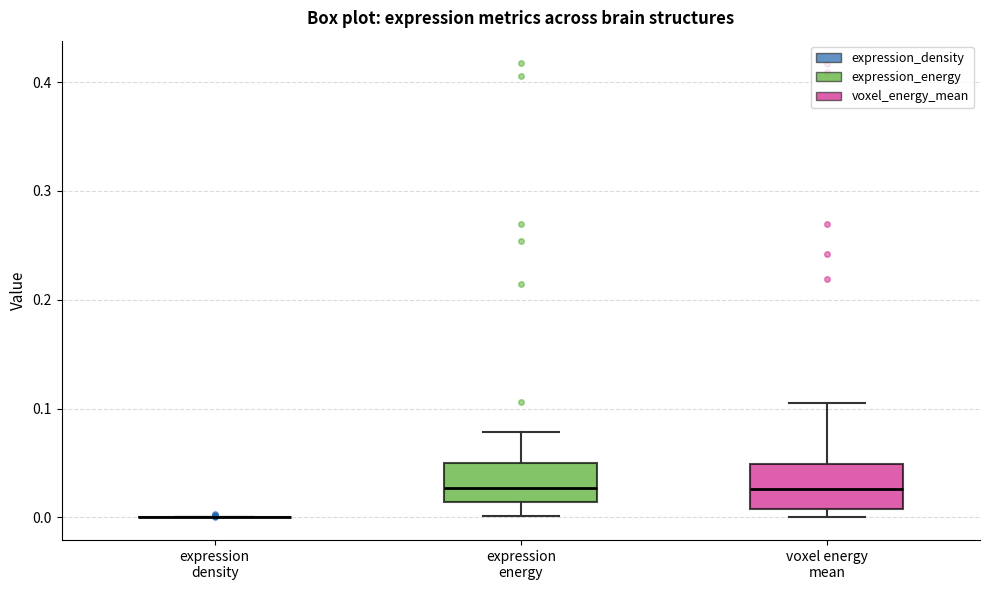

Reading left to right, read every box against the y-axis: the position of its median line, the range the box covers, and the ends of its whiskers. The values are not printed on the chart, so give them approximately, as read against the axis.

expression density: box collapsed to a line at 0.00, whiskers 0.00 to 0.00
expression energy: median 0.03, box 0.01 to 0.05, whiskers 0.00 to 0.08
voxel energy mean: median 0.03, box 0.01 to 0.05, whiskers 0.00 to 0.11